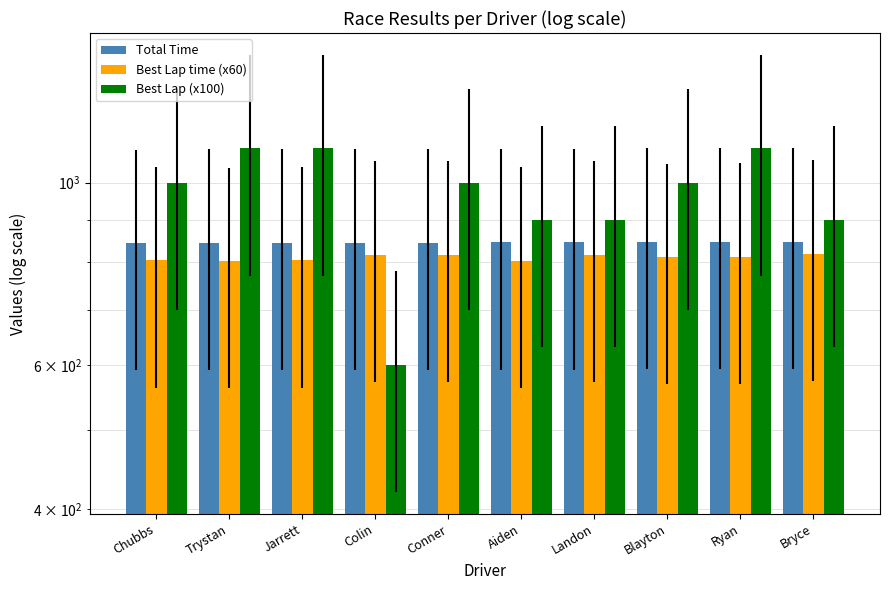

What are all the series names shown in the legend?

Total Time, Best Lap time (x60), Best Lap (x100)